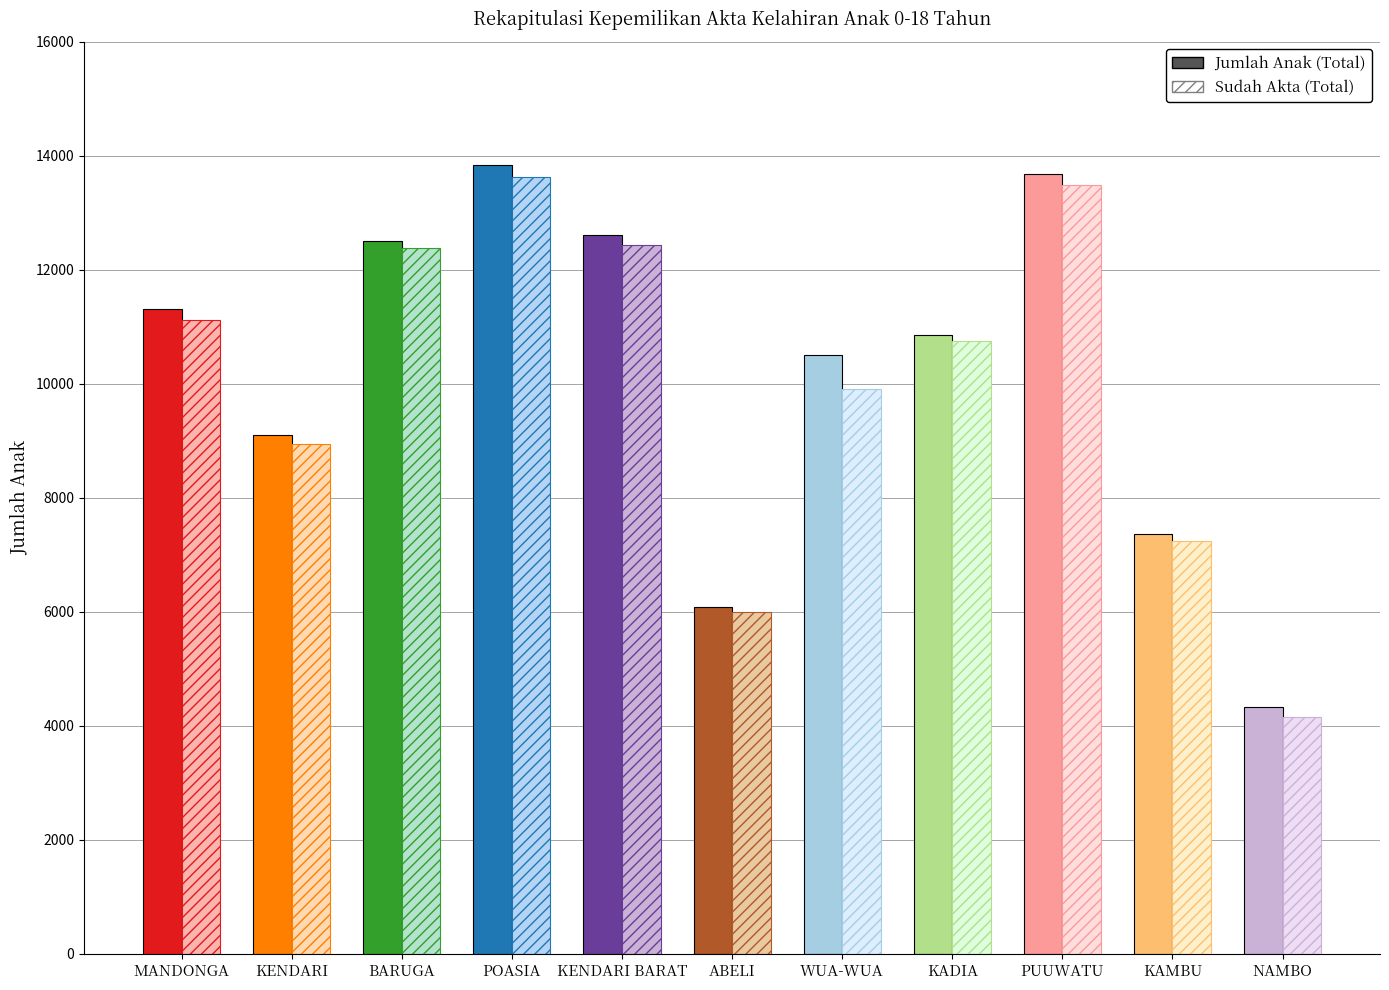

Which label corresponds to the smallest value in the chart?

NAMBO